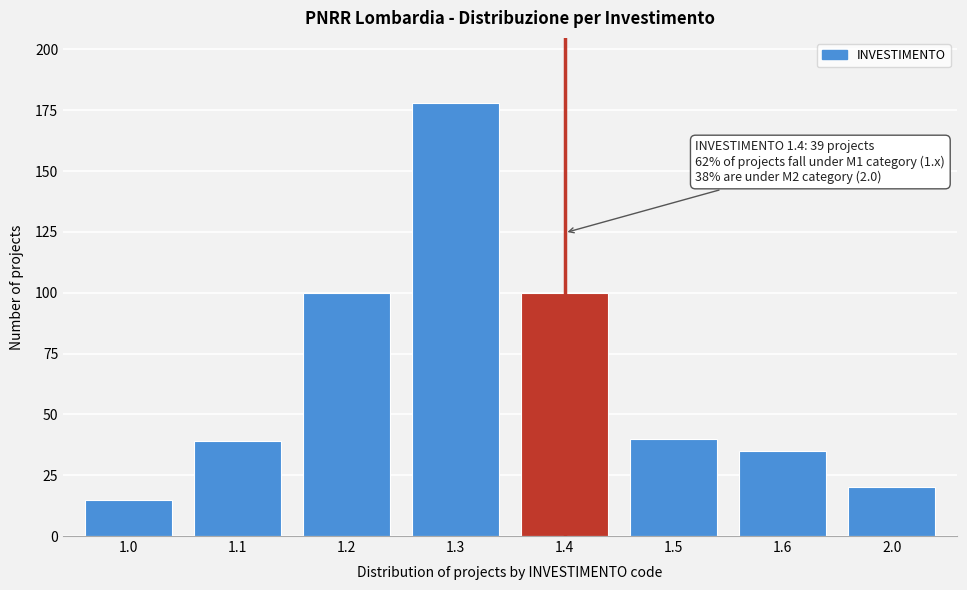

Reading left to right, what are all the values shown in this chart?

15	39	100	178	100	40	35	20